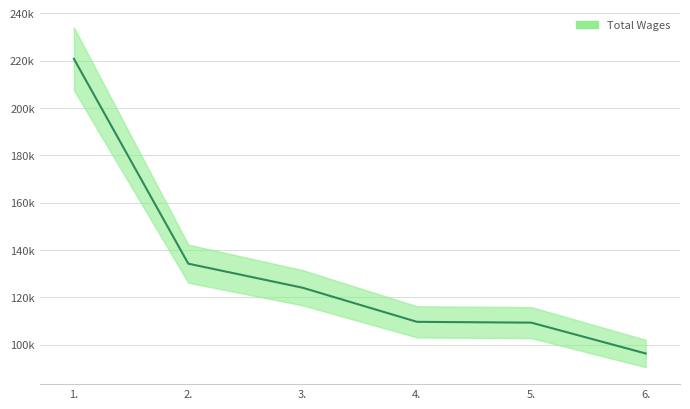

What is the change in value from 1. to 3.?

-96731